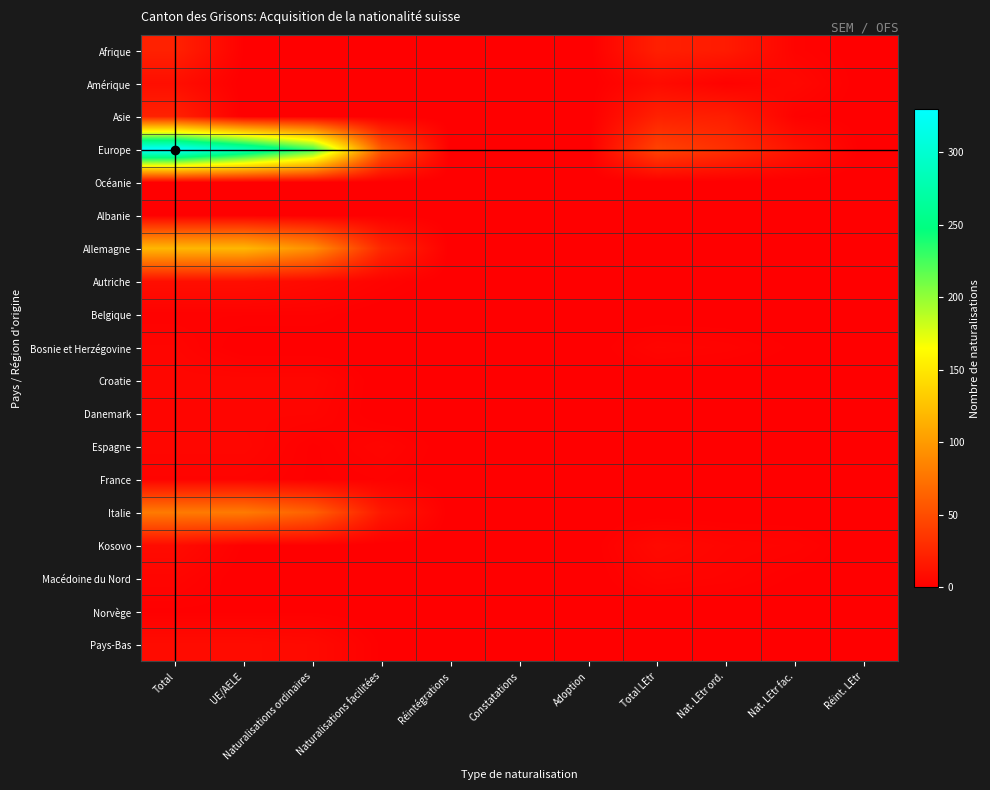

Rank the series by their maximum value, from lowest to highest.

Océanie, Albanie, Norvège, Belgique, France, Bosnie et Herzégovine, Danemark, Macédoine du Nord, Croatie, Espagne, Kosovo, Pays-Bas, Amérique, Autriche, Afrique, Asie, Italie, Allemagne, Europe